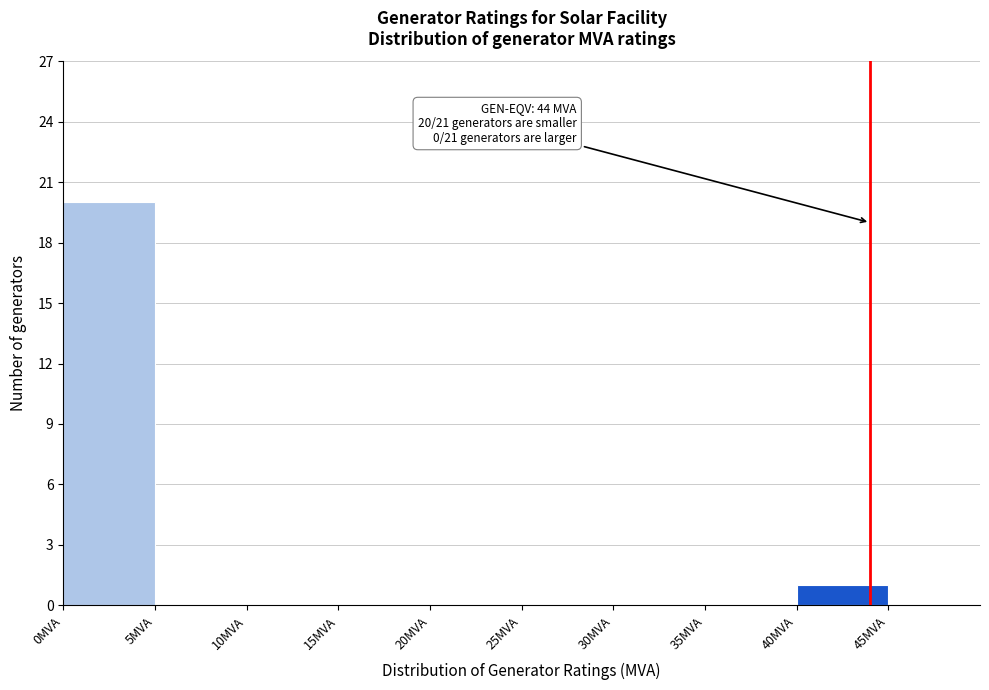

Over which range of the x-axis is the bar tallest?

0 to 5